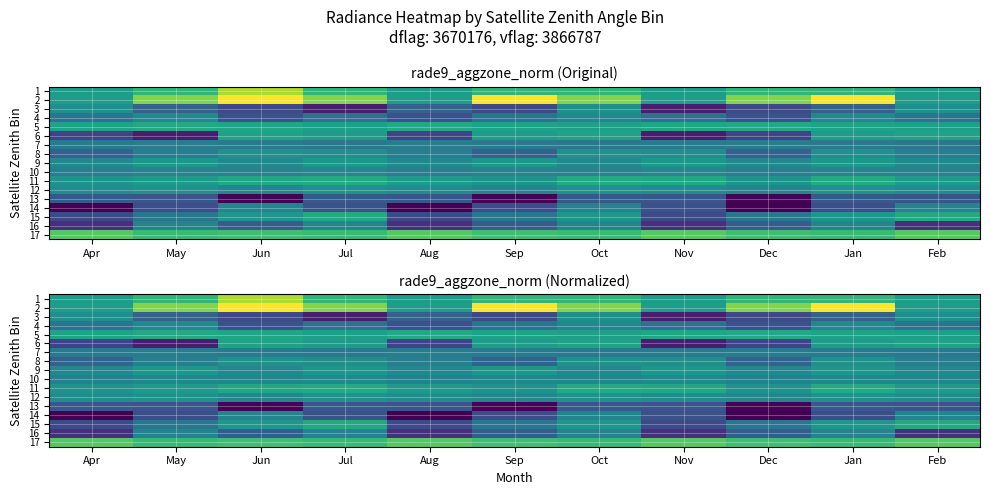

What is the difference between the 9 values at Apr and Sep?

2.0